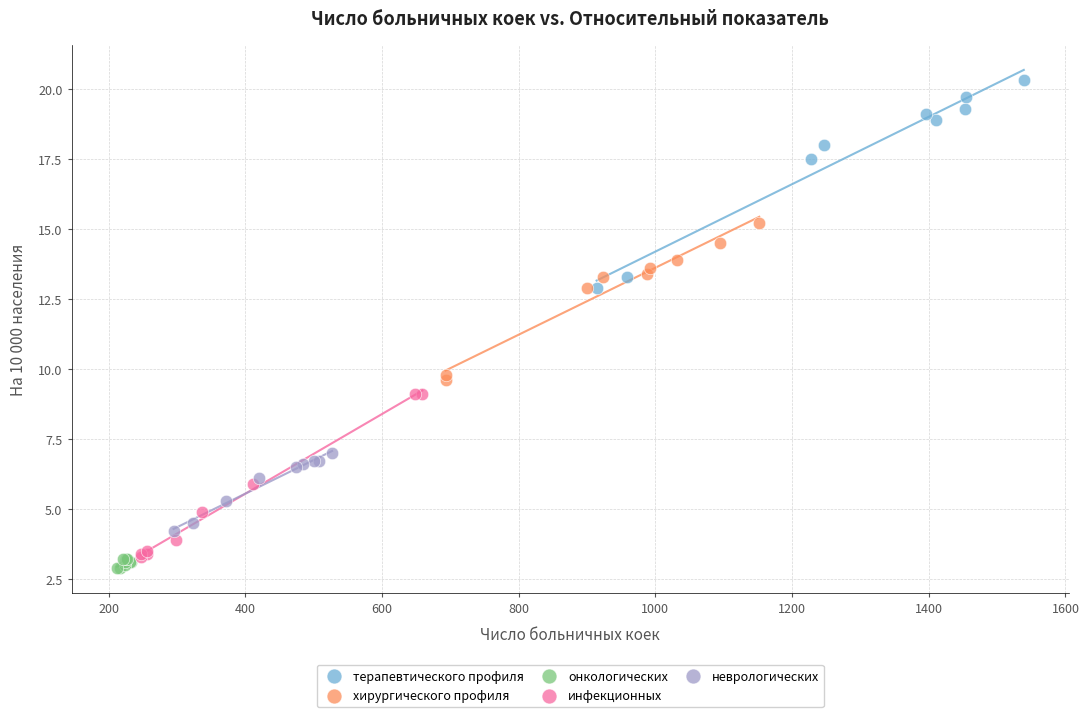

Which series has the largest Y range (max minus min)?

терапевтического профиля